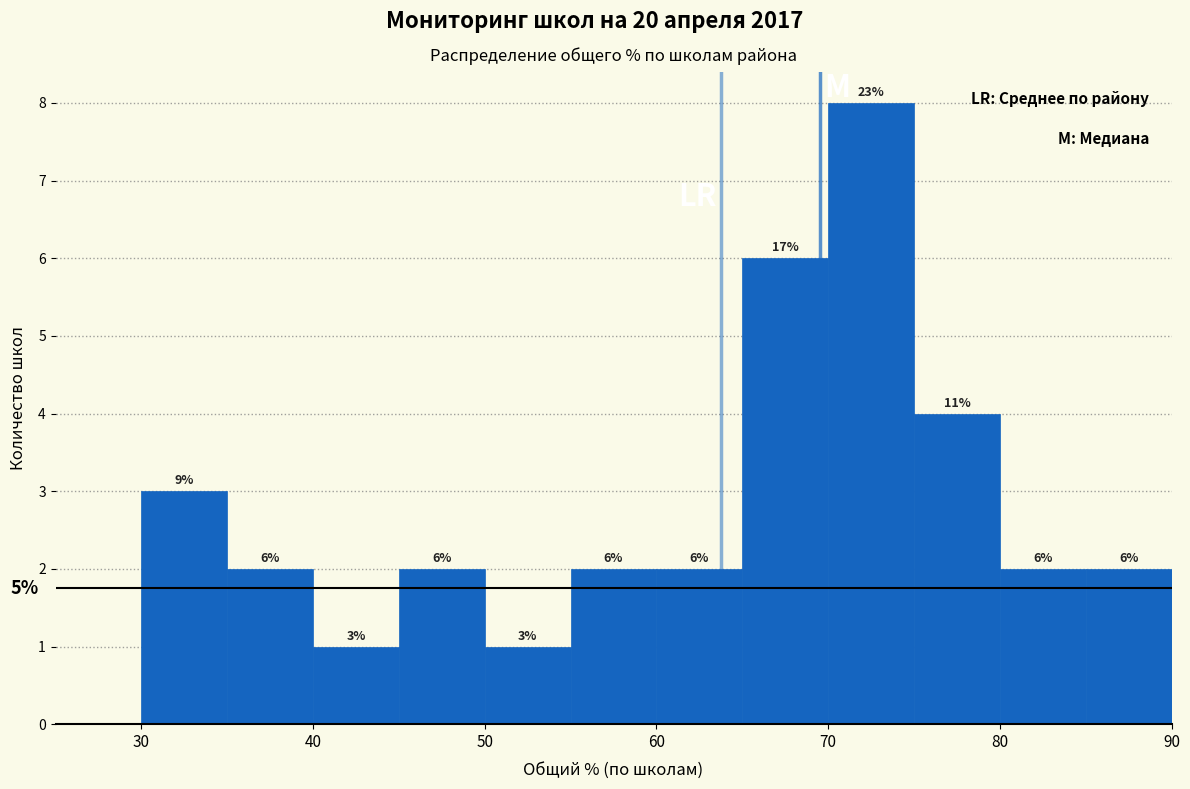

Which range on the x-axis has the tallest bar?

70 to 75